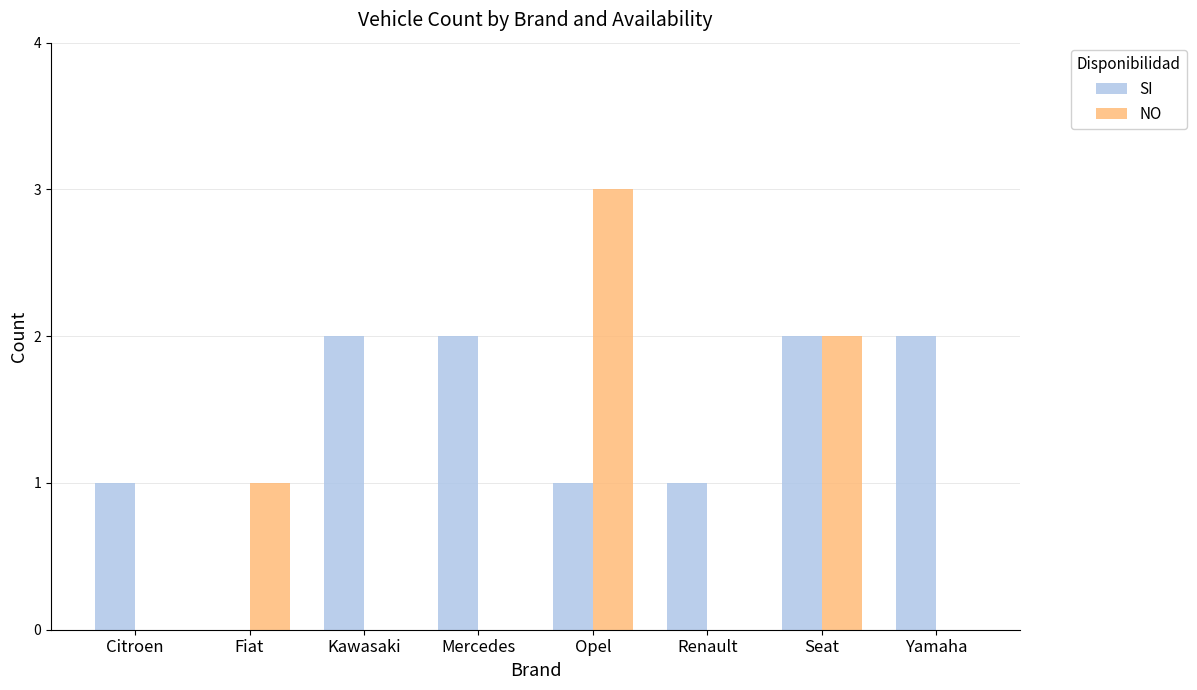

Is the value of SI at Seat greater than the value of NO at Fiat?

Yes